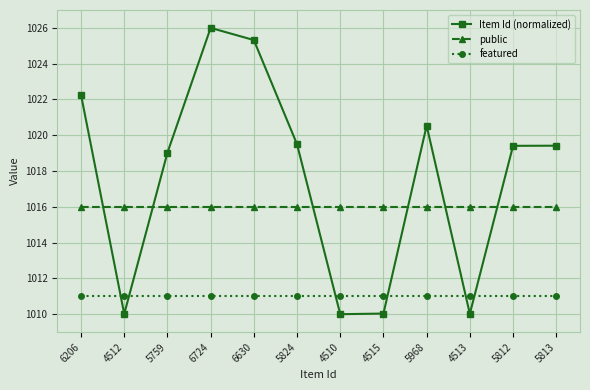

Which series changed the most between 5759 and 6724?

Item Id (normalized)